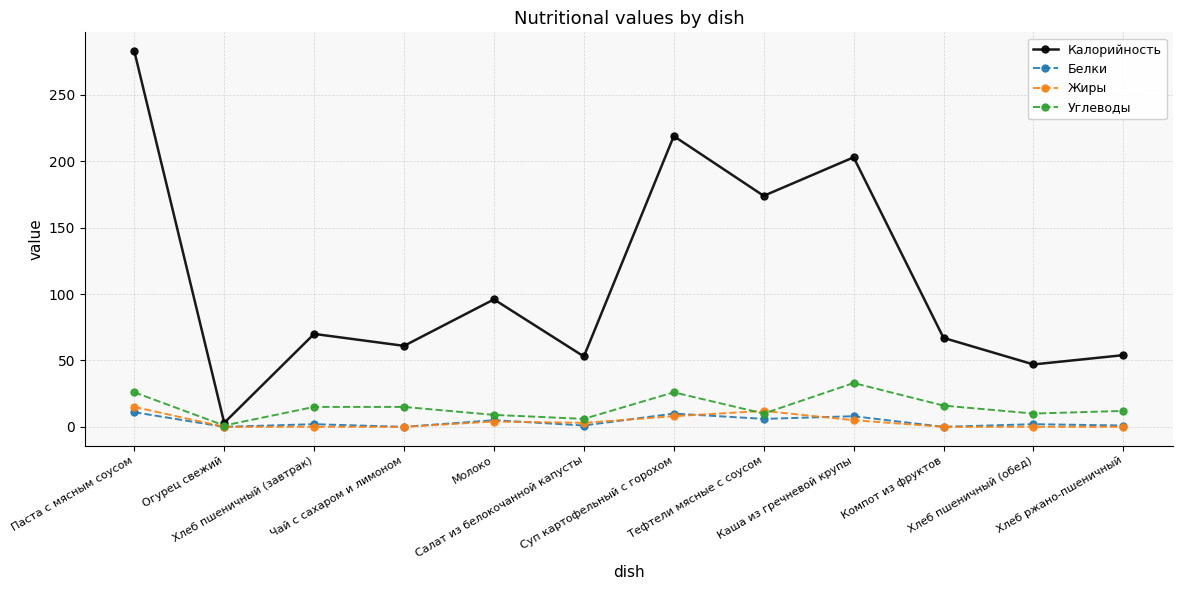

Where does the Углеводы series first go above 15?

Паста с мясным соусом